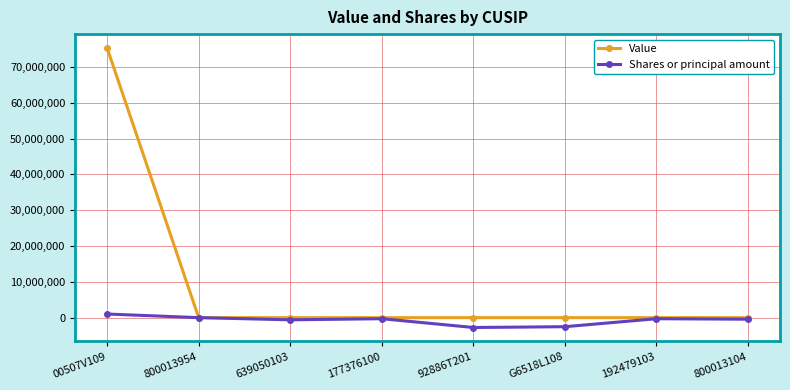

What is the average value of the Shares or principal amount series?

-737756